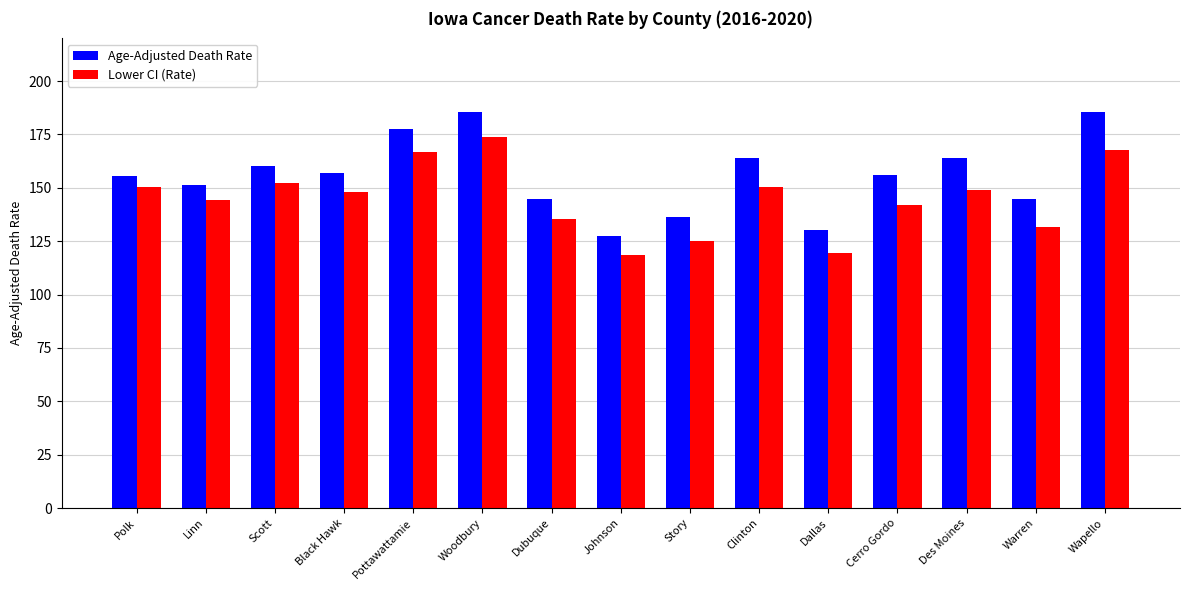

What are all the series names shown in the legend?

Age-Adjusted Death Rate, Lower CI (Rate)